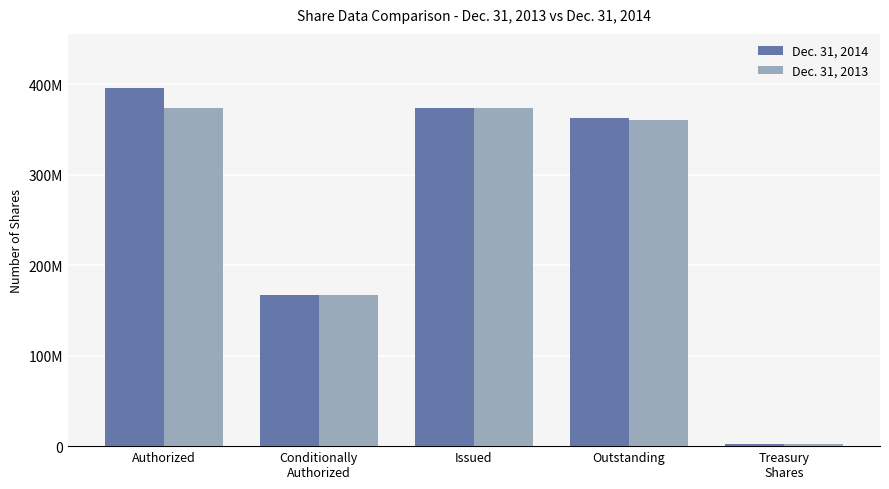

The Dec. 31, 2013 series shows 167617649 at Conditionally
Authorized. True or false?

True